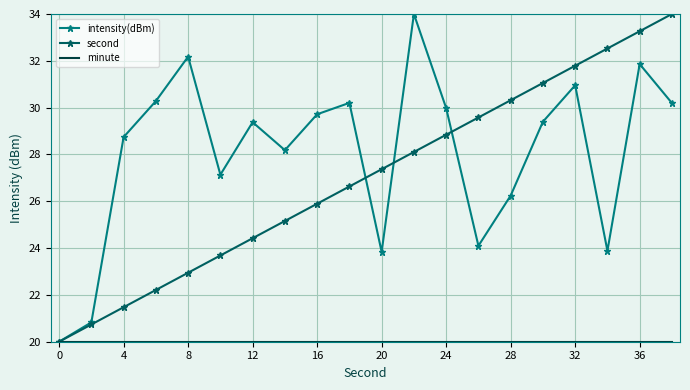

Which series has the largest total across all categories?

intensity(dBm)